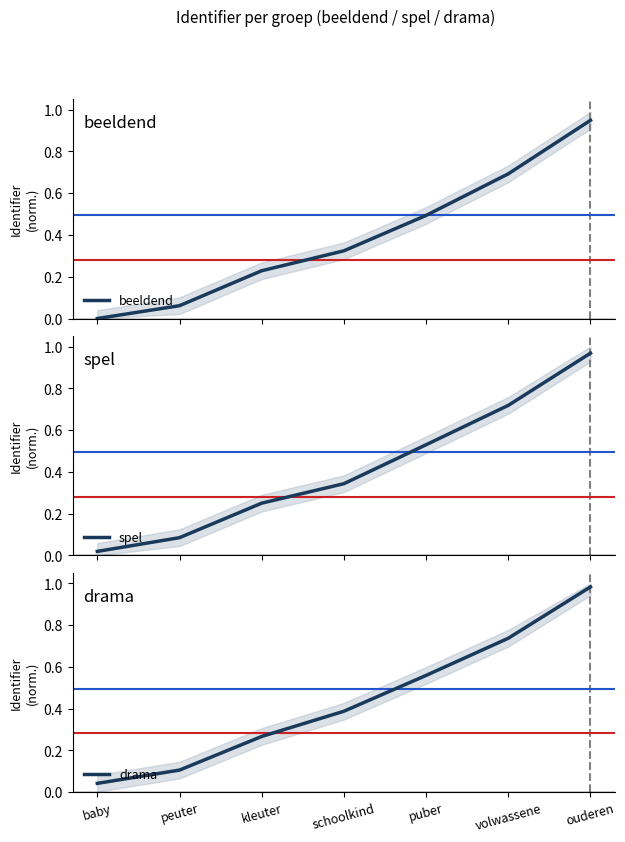

Which series changed the most between puber and volwassene?

beeldend